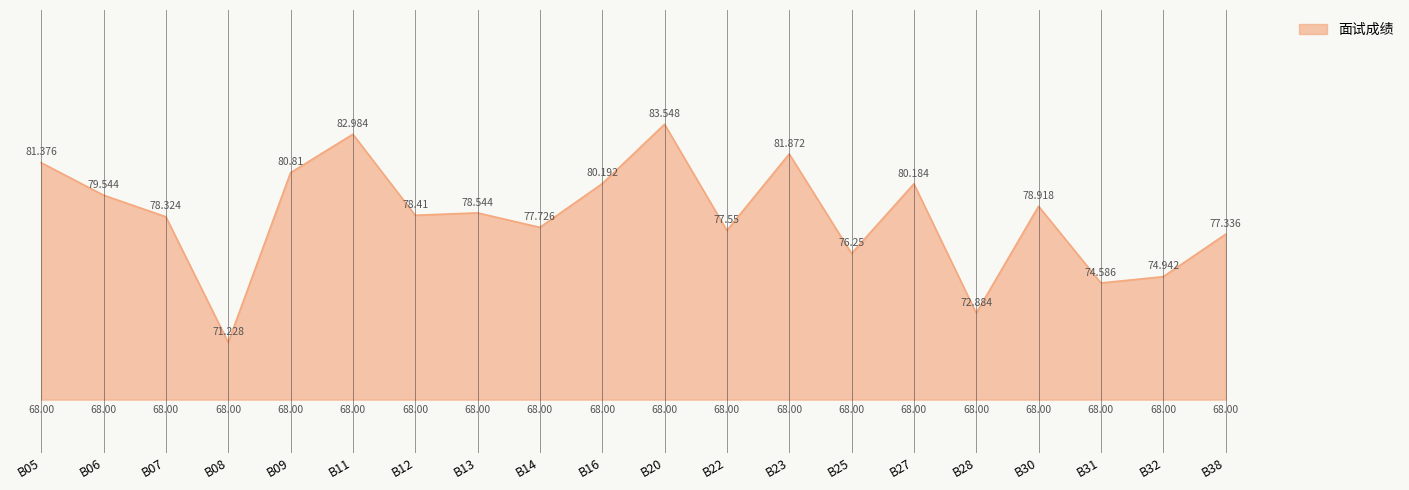

Which category has the highest value across all series?

B20